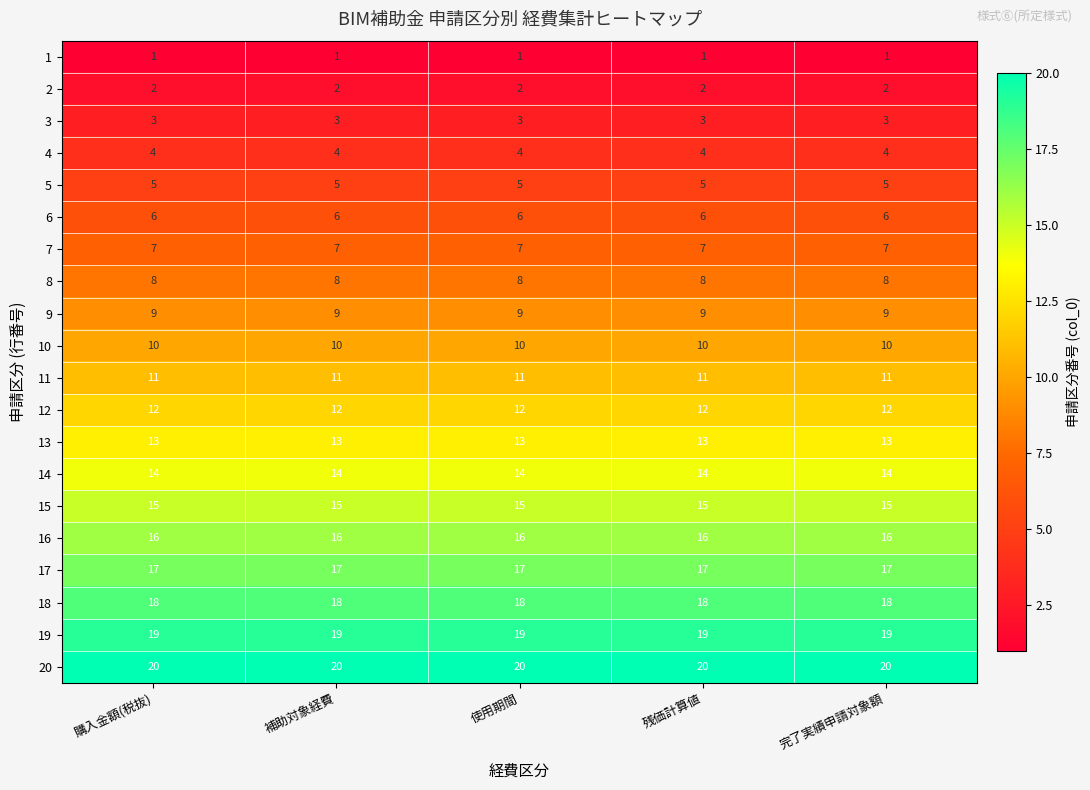

What is the difference between the highest and lowest values at 使用期間?

19